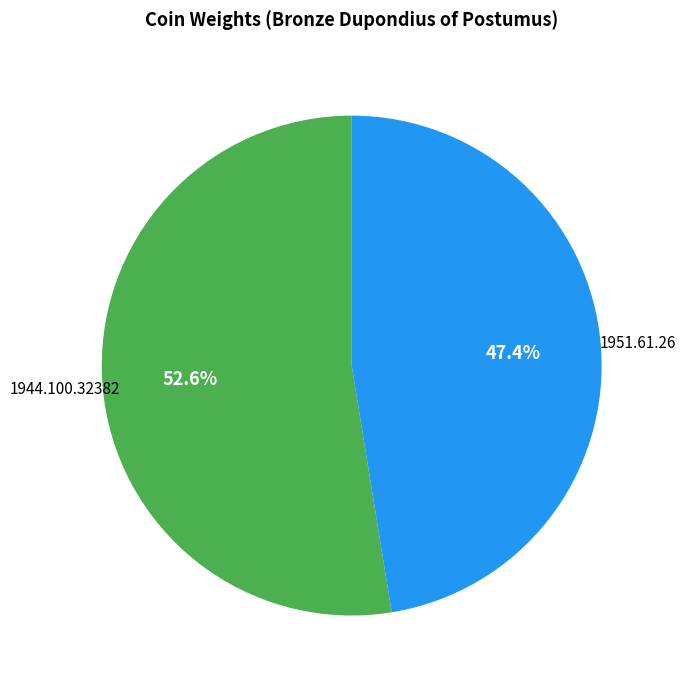

Does any single category account for the majority?

Yes